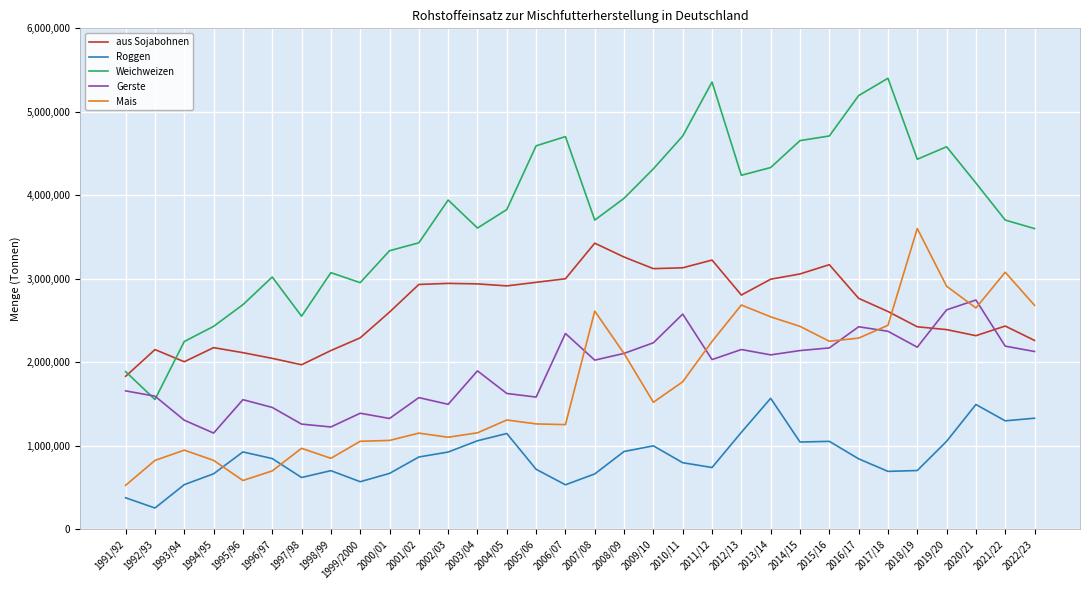

At which category does Gerste reach its first local valley?

1994/95